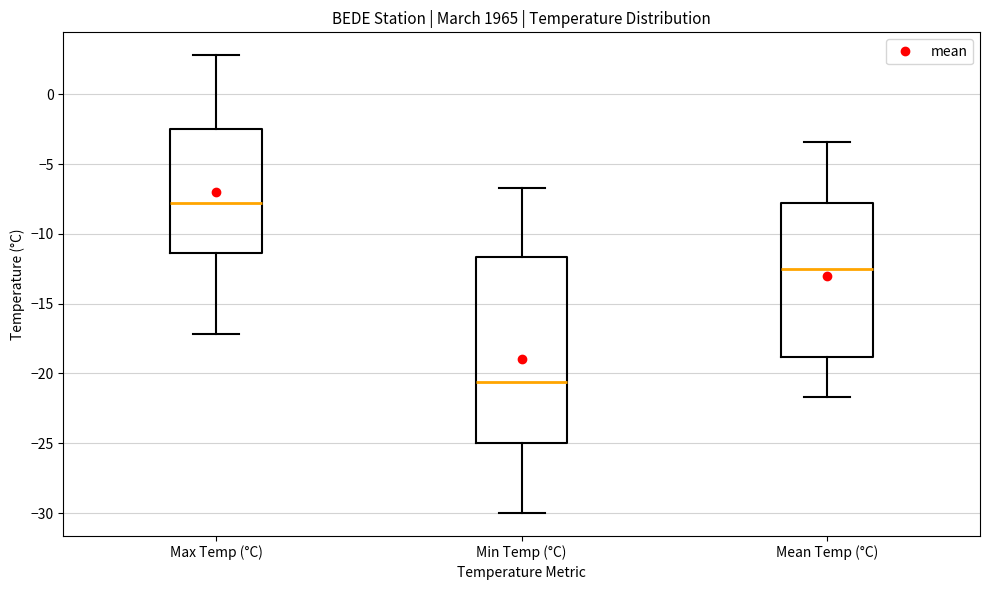

Reading left to right, read every box against the y-axis: the position of its median line, the range the box covers, and the ends of its whiskers. The values are not printed on the chart, so give them approximately, as read against the axis.

Max Temp (°C): median -8.0, box -11.5 to -2.5, whiskers -17.0 to 3.0
Min Temp (°C): median -20.5, box -25.0 to -11.5, whiskers -30.0 to -6.5
Mean Temp (°C): median -12.5, box -19.0 to -8.0, whiskers -21.5 to -3.5